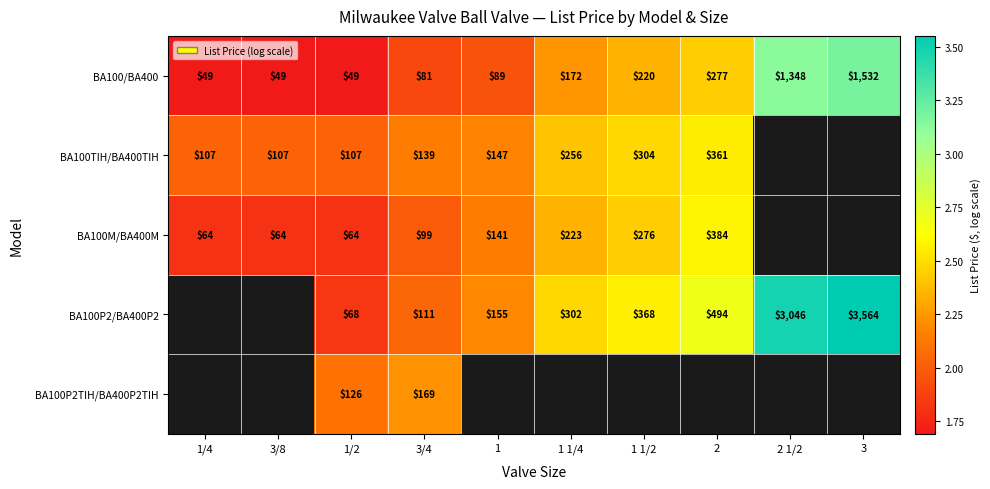

What is the spread (max minus min) of values at 3?

0.4